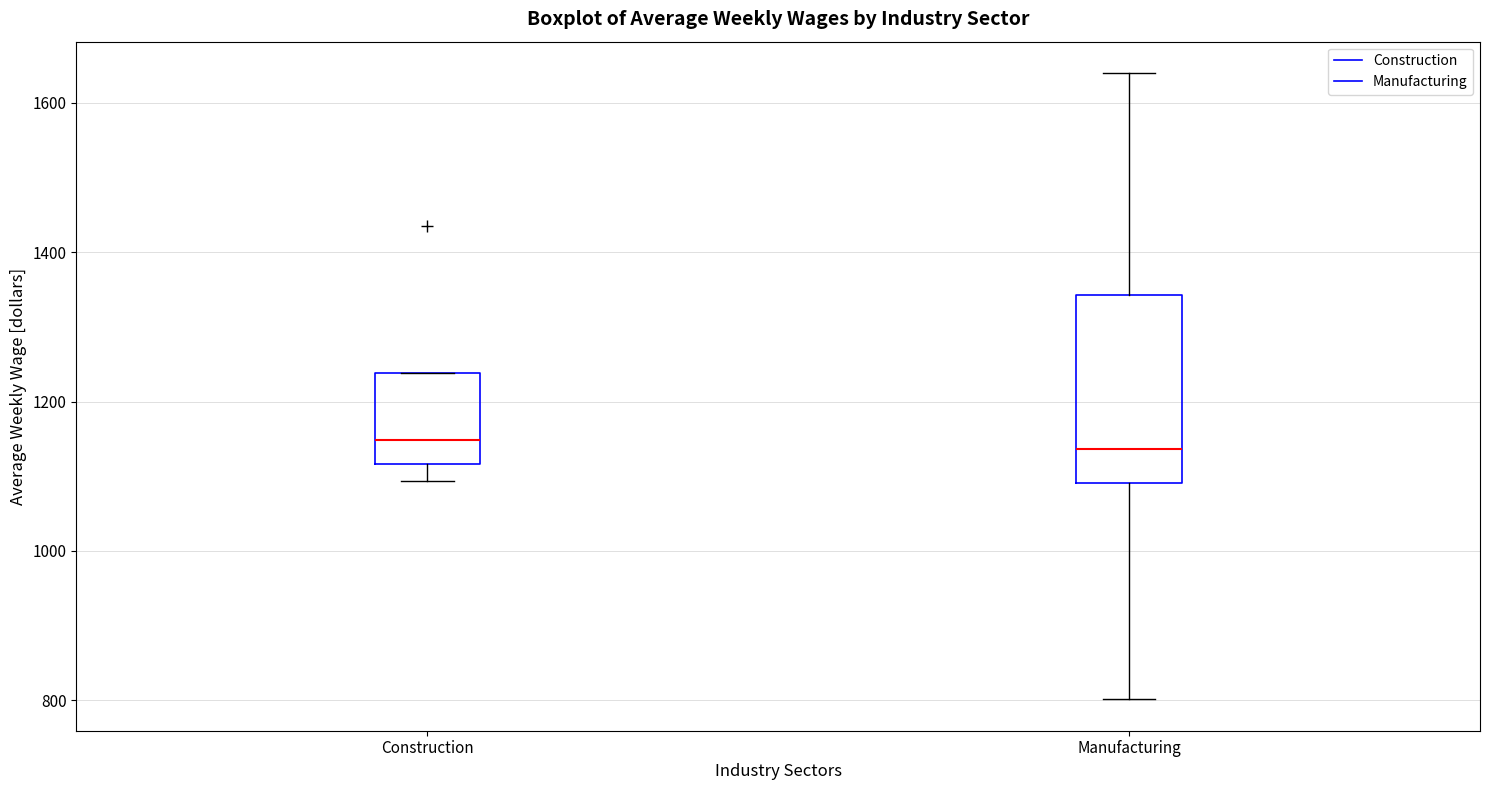

Where is the upper edge of the box for Manufacturing on the y-axis? The values are not printed on the chart, so give them approximately, as read against the axis.

1340